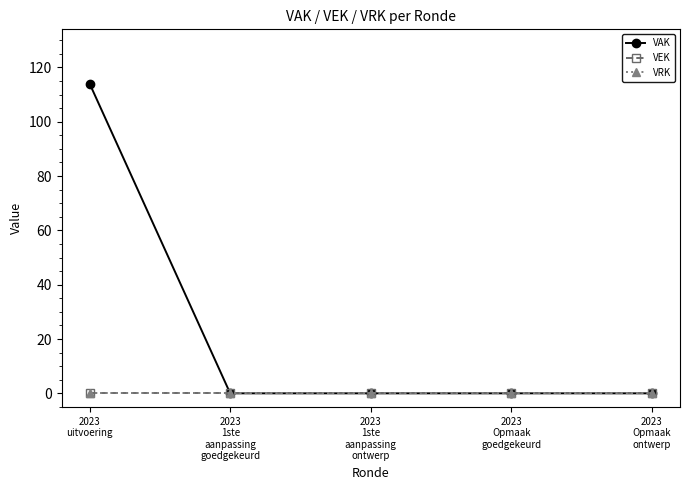

Which category has the highest value in the VEK series?

2023
uitvoering